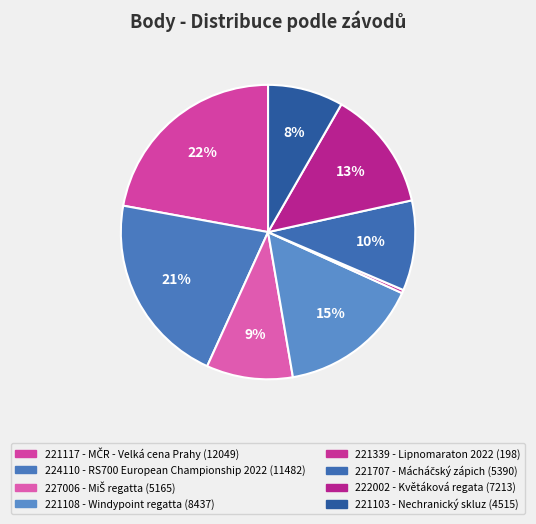

What percentage is the 221103 slice, to the nearest percent?

8%